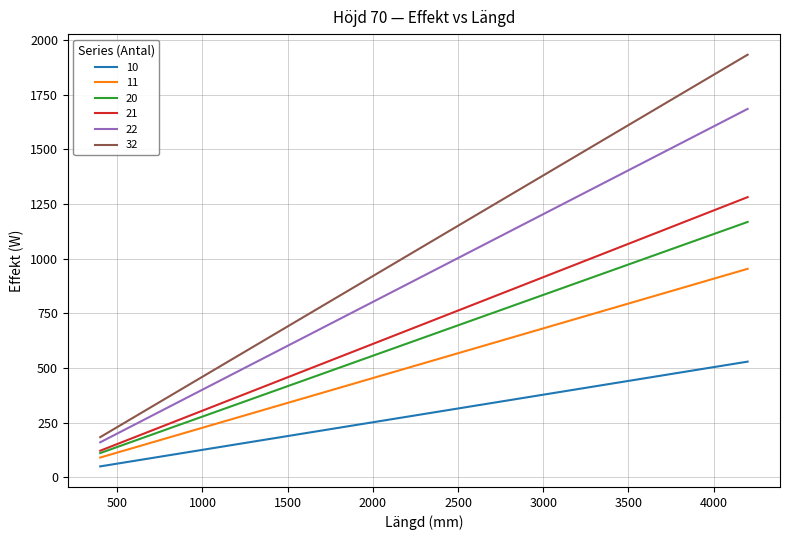

Which series has the largest total across all categories?

32